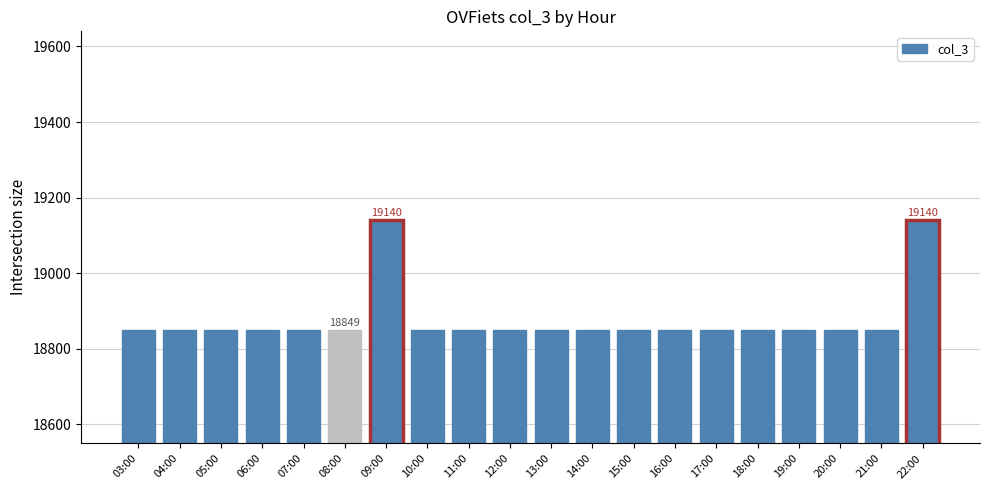

What is the greatest value displayed?

19140